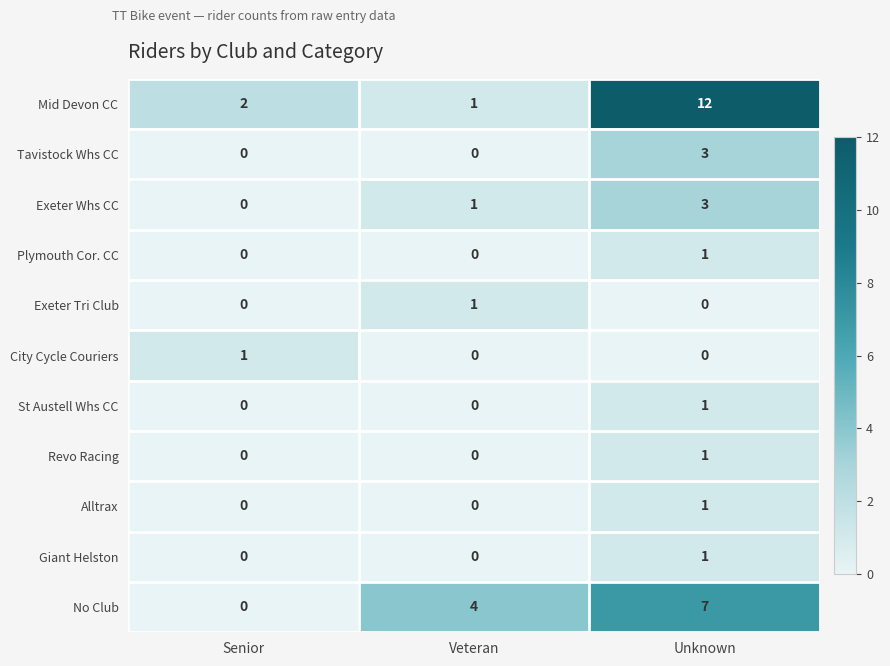

At which category is the sum across all series the highest?

Unknown